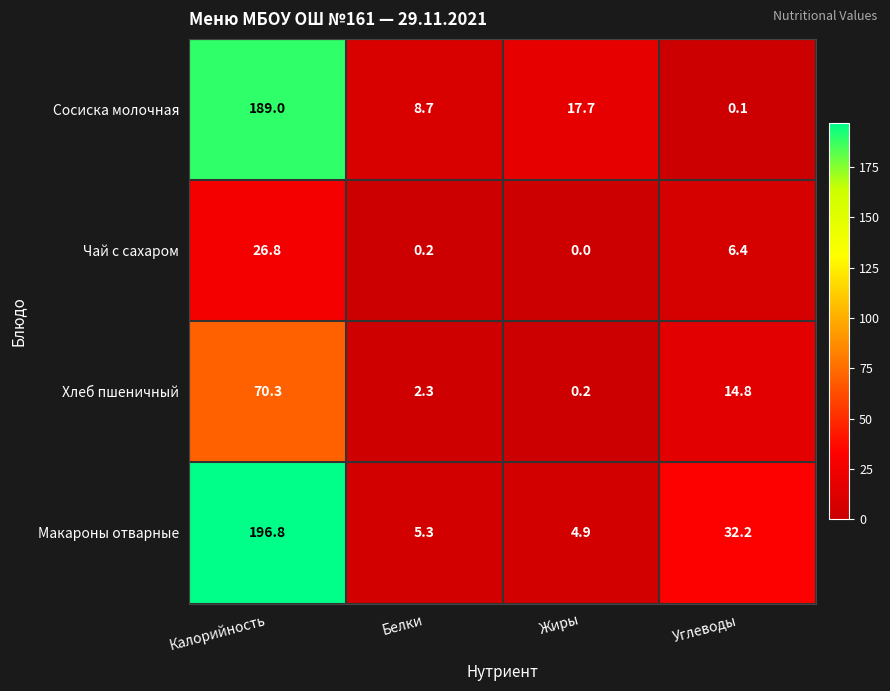

Rank the series at Калорийность from highest to lowest value.

Макароны отварные, Сосиска молочная, Хлеб пшеничный, Чай с сахаром